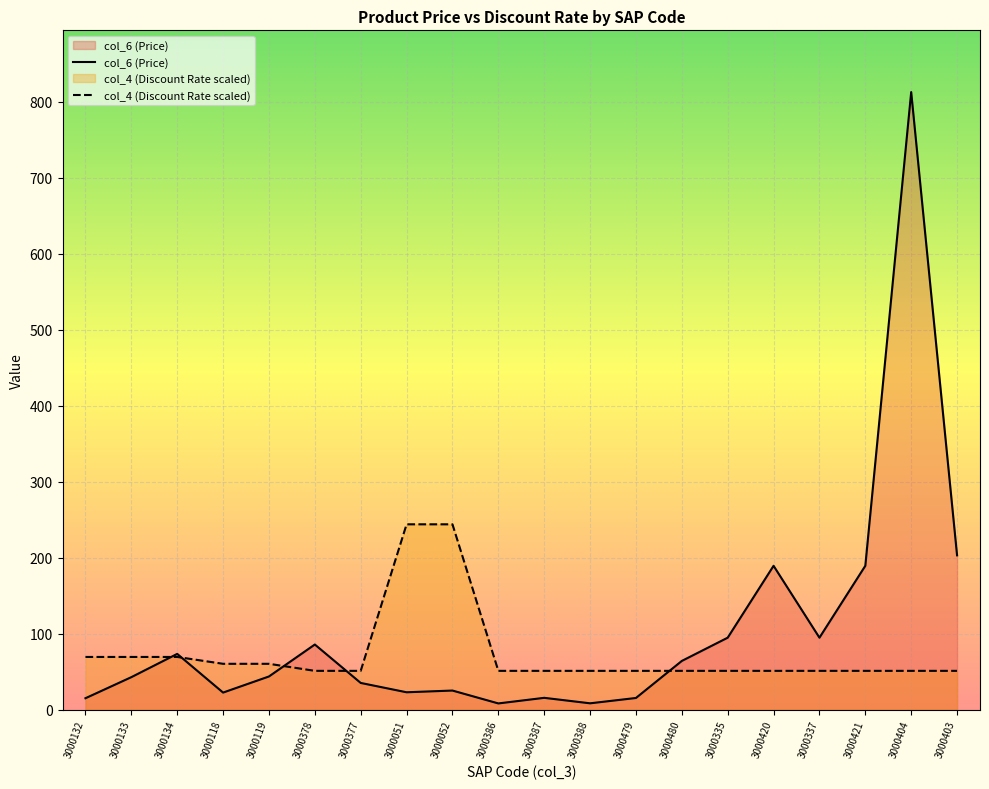

Which series has the largest range (max minus min)?

col_6 (Price)